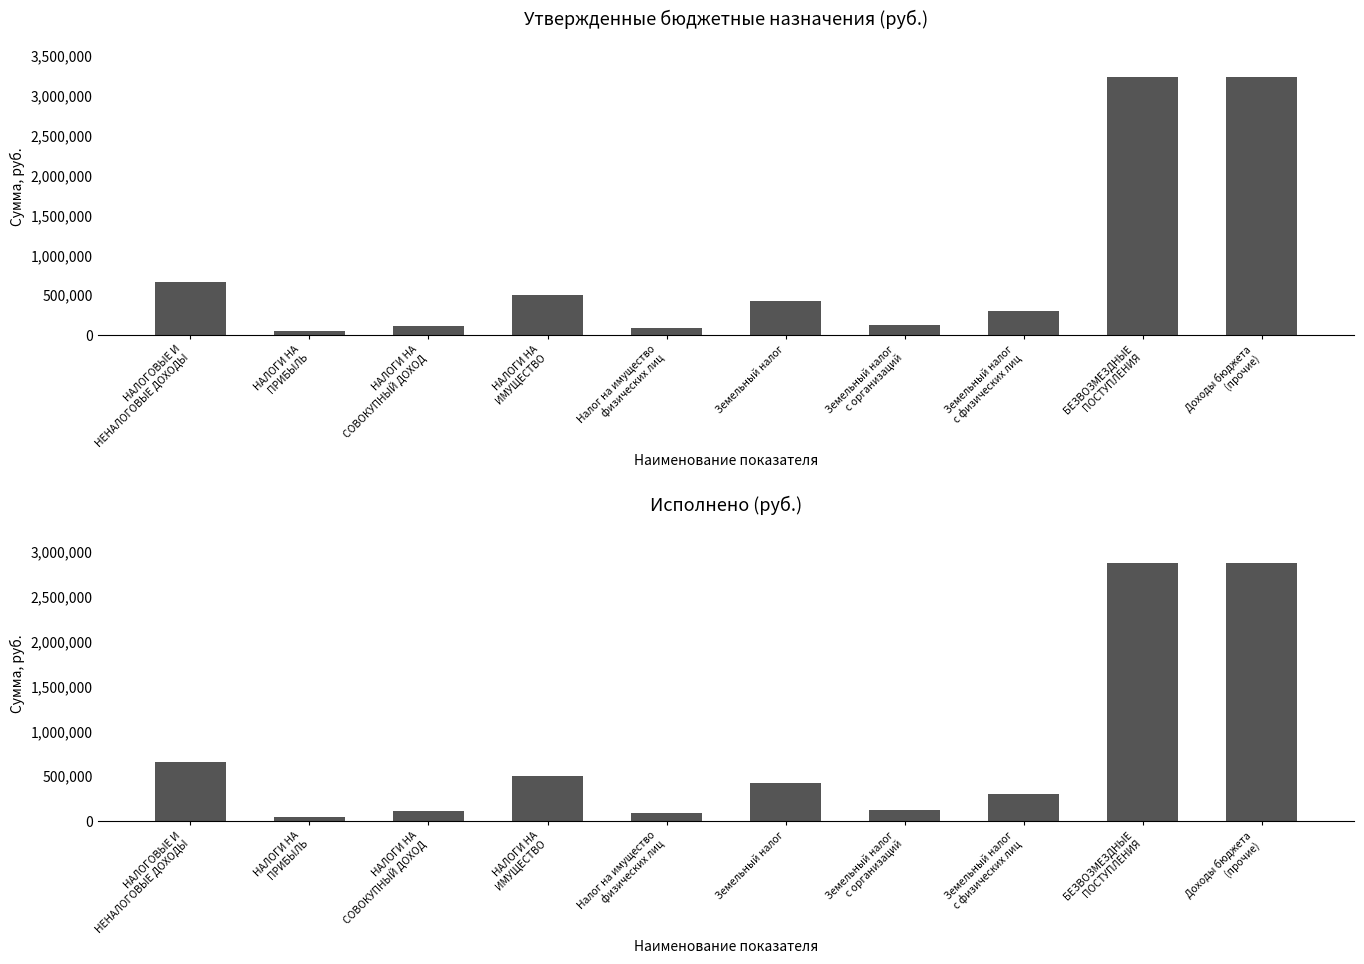

What are all the series names shown in the legend?

Утвержденные бюджетные назначения, Исполнено